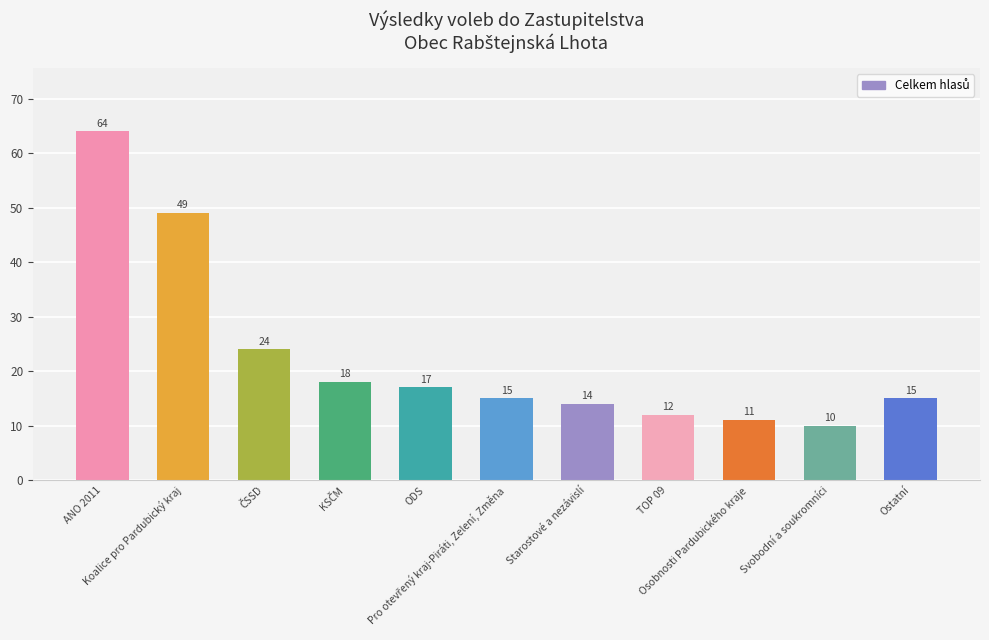

What is the value of the 9th bar from the left?

11